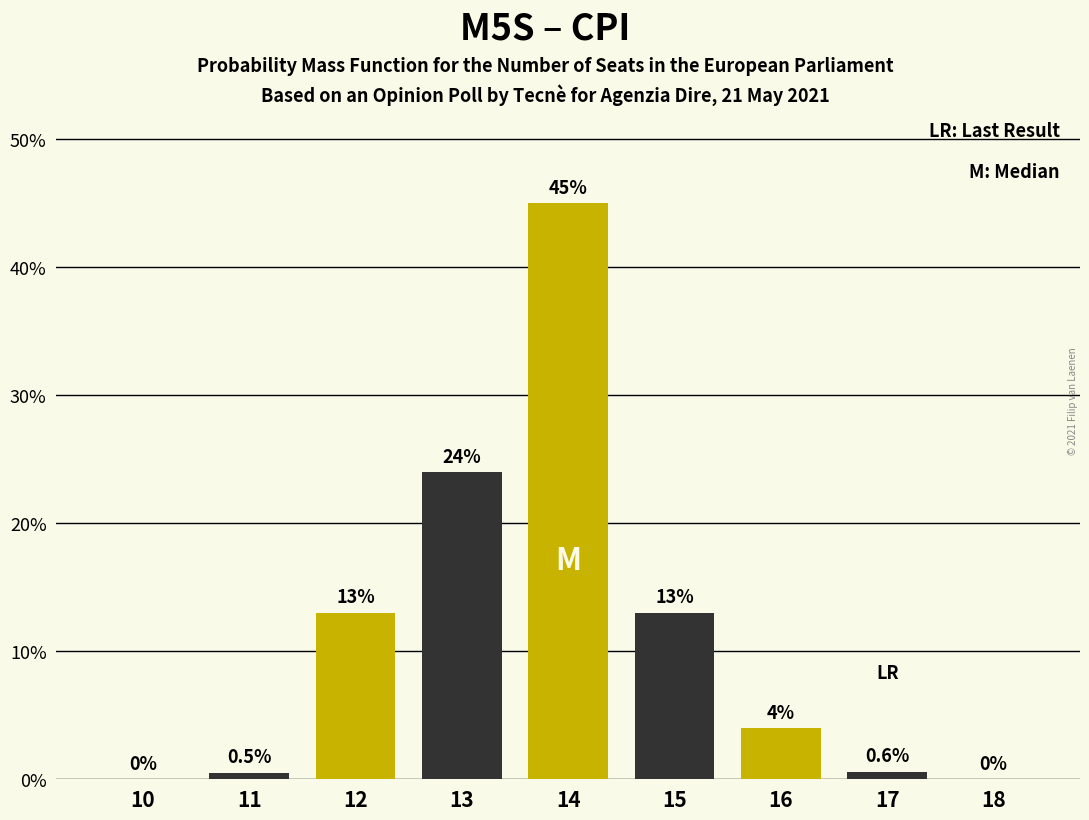

Reading left to right, list all the values displayed in this chart.

10=0.0	11=0.5	12=13.0	13=24.0	14=45.0	15=13.0	16=4.0	17=0.6	18=0.0